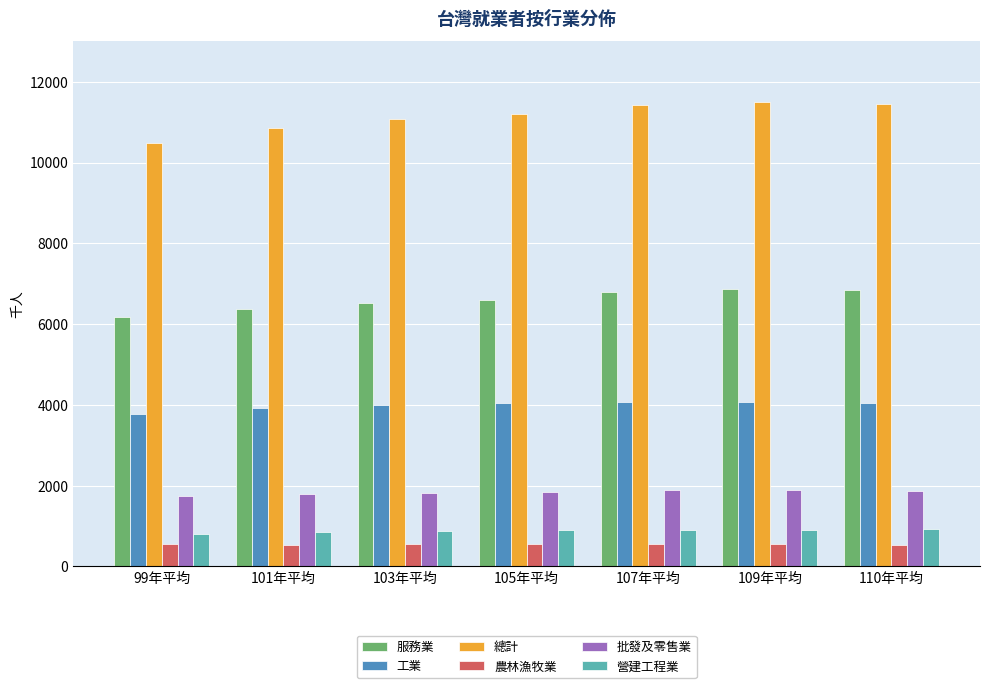

Is the value of 批發及零售業 at 105年平均 greater than the value of 工業 at 109年平均?

No